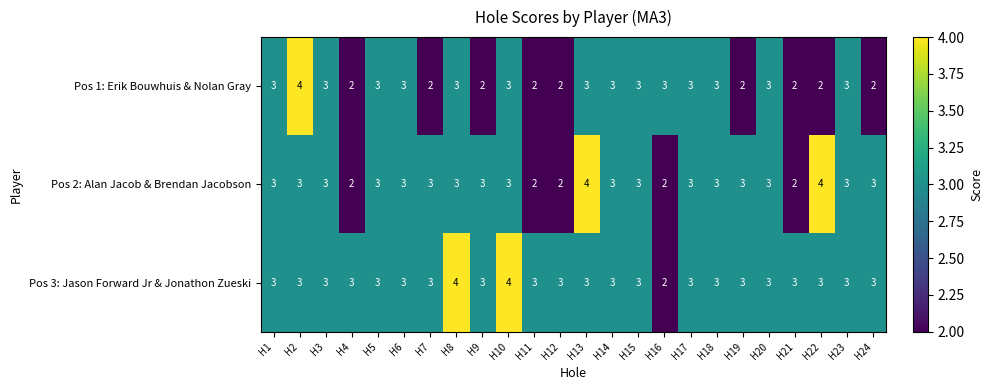

The Pos 2: Alan Jacob & Brendan Jacobson series shows 3 at H6. True or false?

True